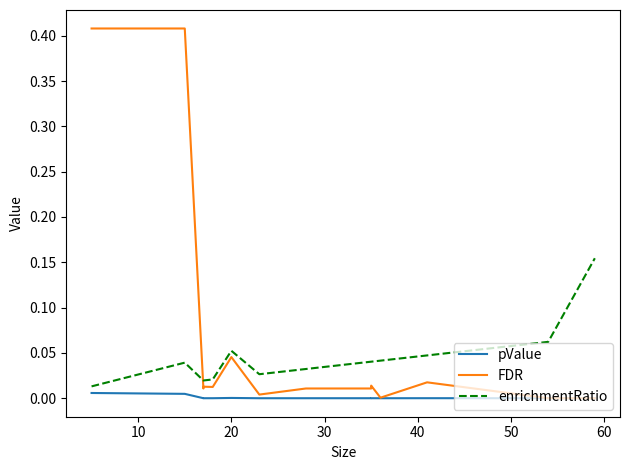

How many lines are shown in the chart?

3